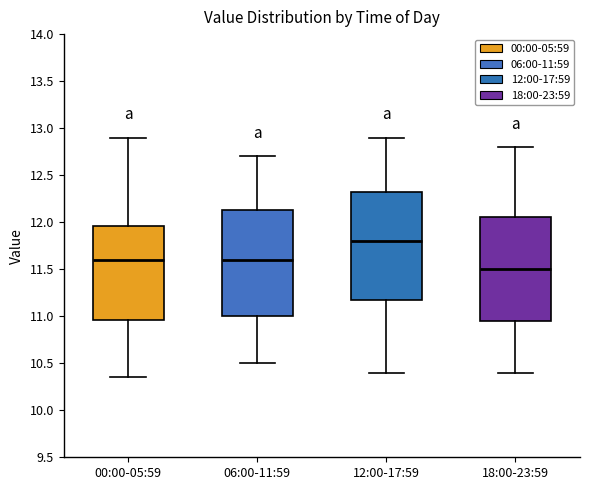

Which box's median line is the highest?

12:00-17:59